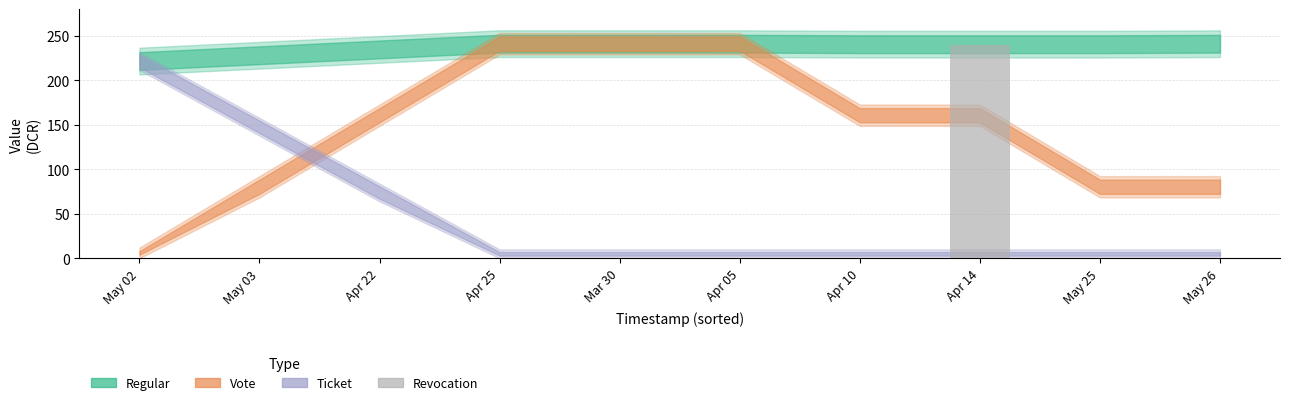

How many categories are shown in the chart?

10